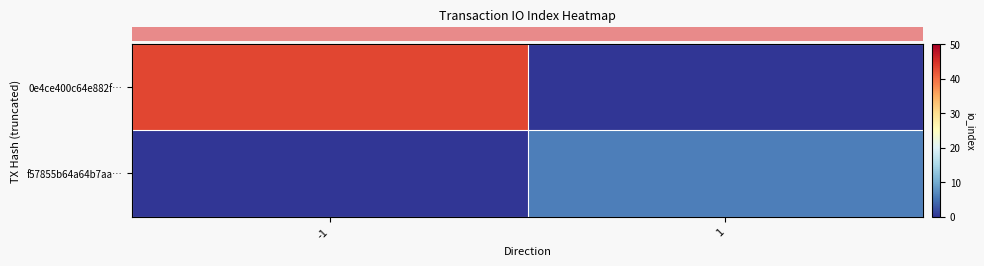

What is the total value across all series at -1?

43